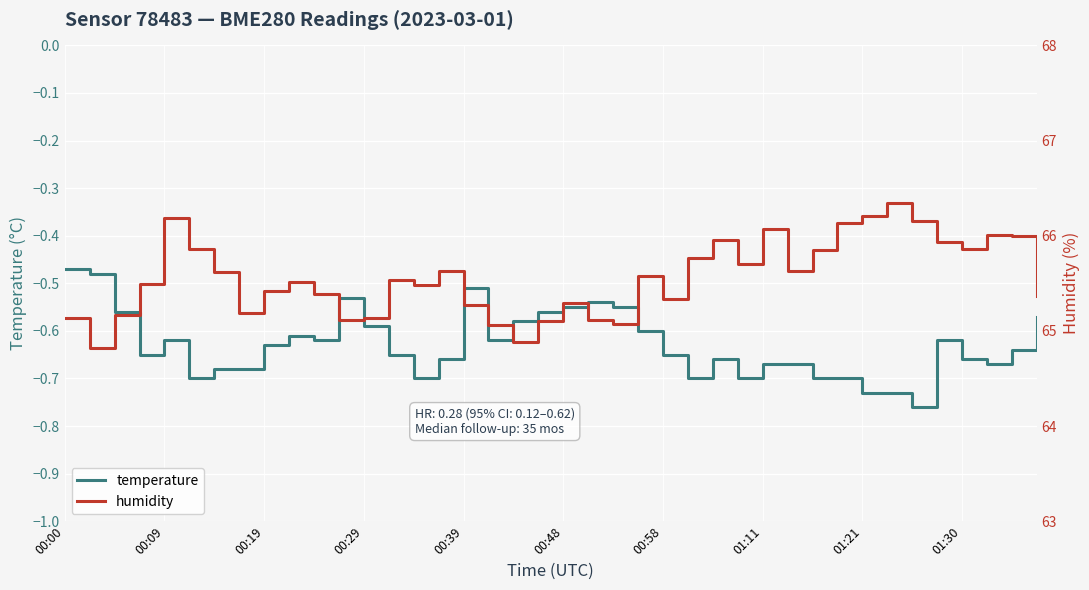

How many series are shown in this chart?

2